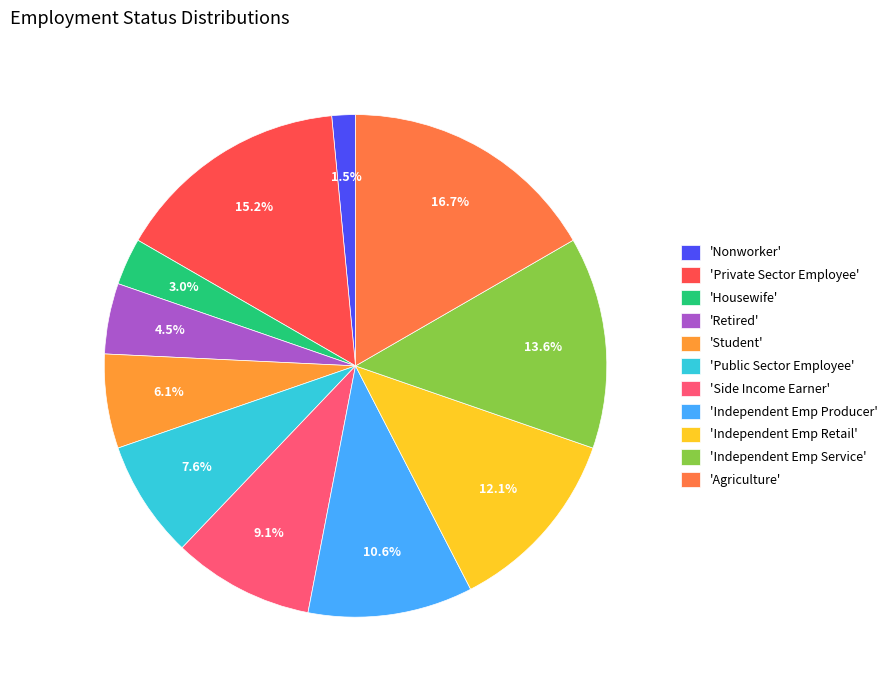

How many segments does this pie chart have?

11